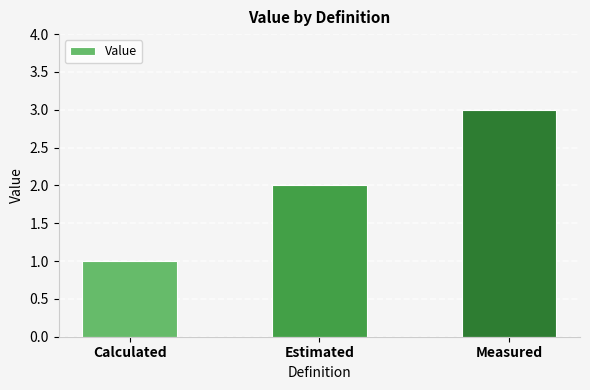

Are the bars horizontal?

No